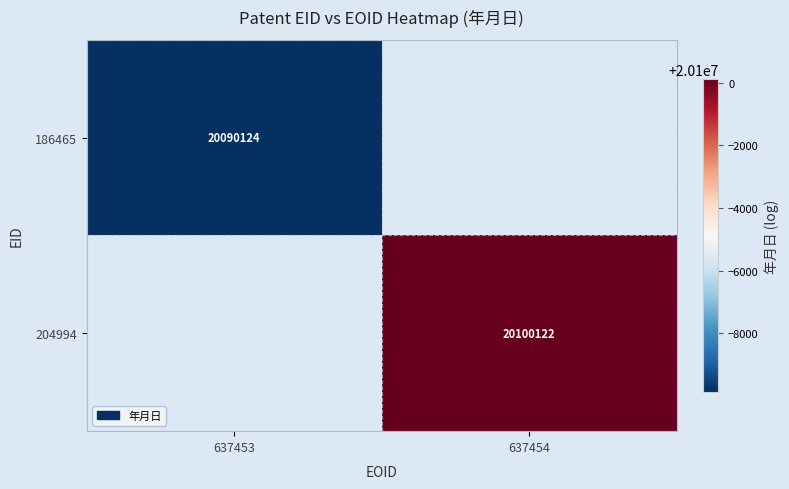

The value of 186465 at 637453 is 34870034. True or false?

False